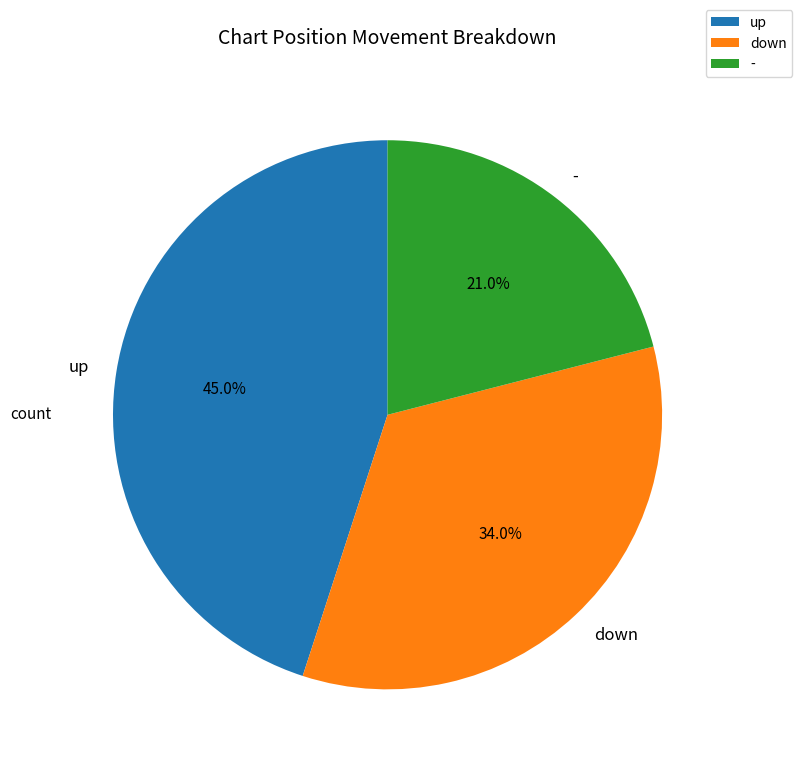

What percentage is the up slice, to the nearest percent?

45%